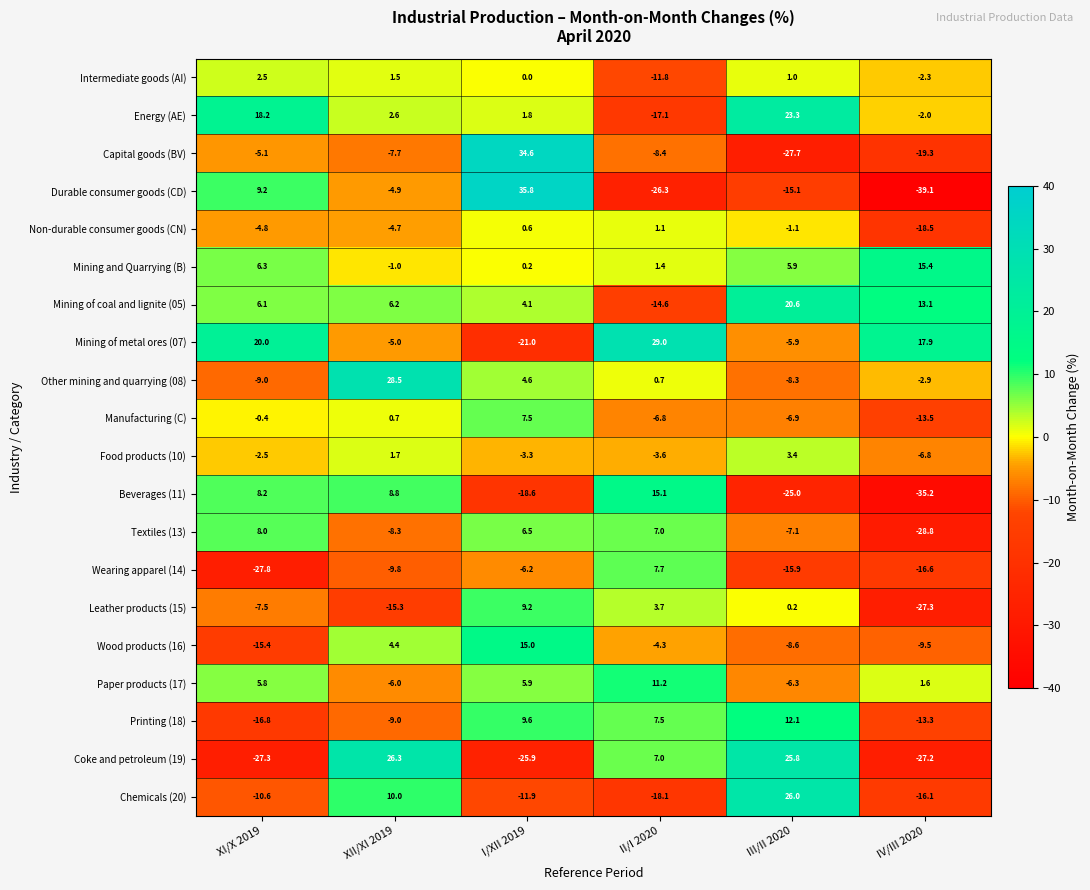

What is the spread (max minus min) of values at IV/III 2020?

57.0